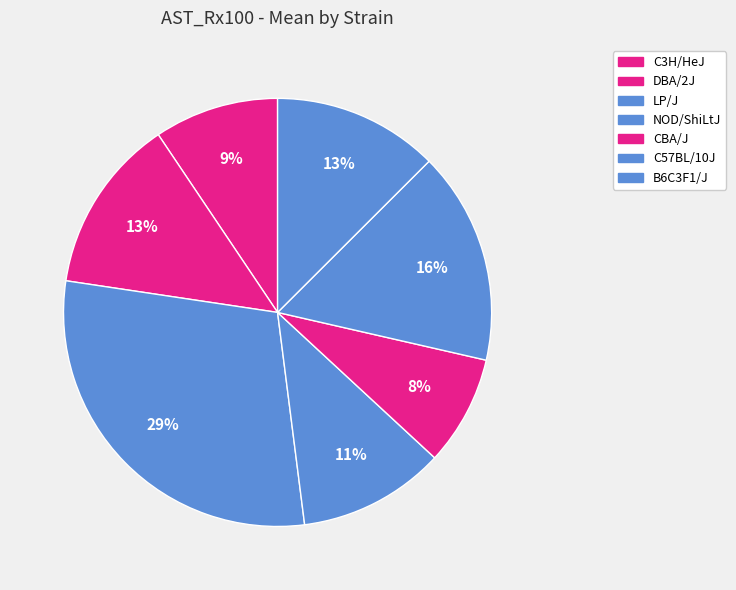

To the nearest percent, what percentage of the pie is B6C3F1/J?

13%